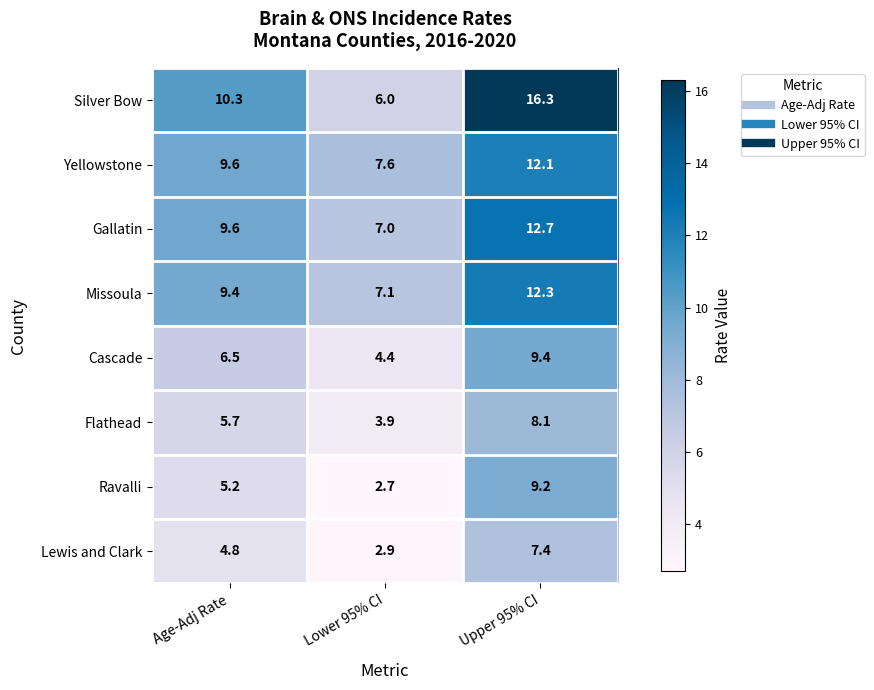

What is the average value of the Ravalli series?

5.7